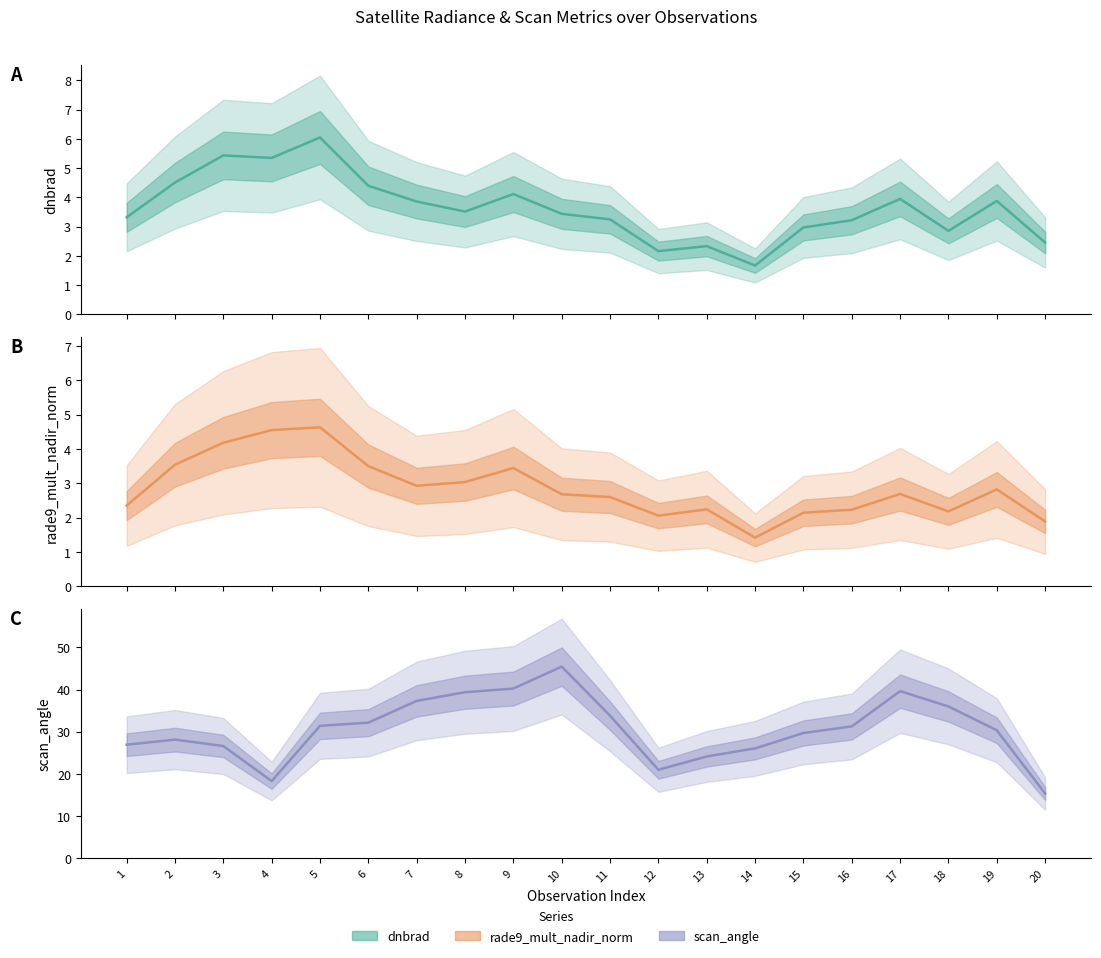

The value of rade9_mult_nadir_norm at 12 is 5.9. True or false?

False